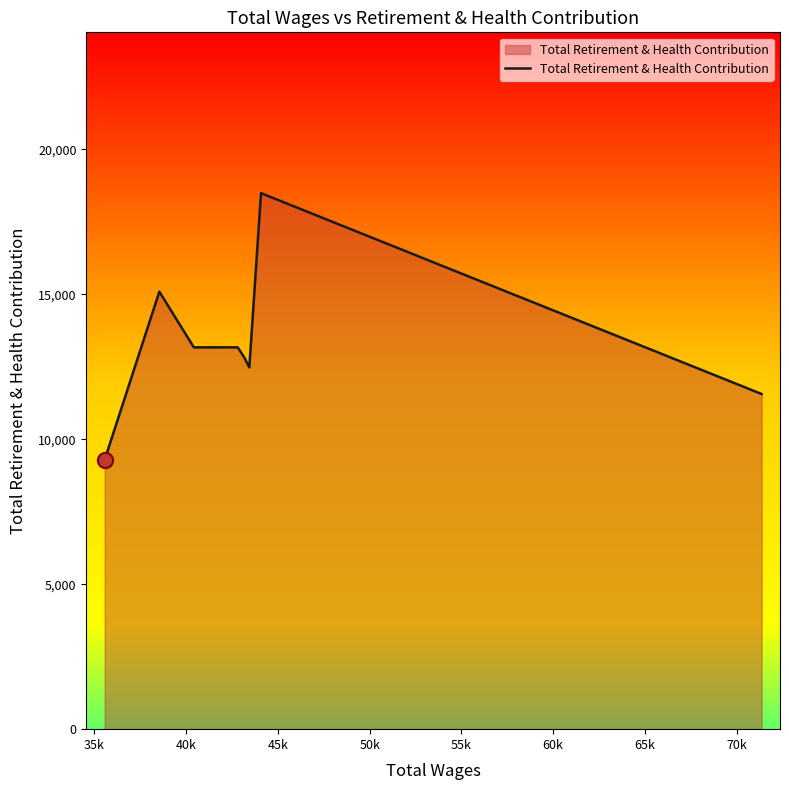

True or false: there are more than 1 points higher than both neighbors.

True